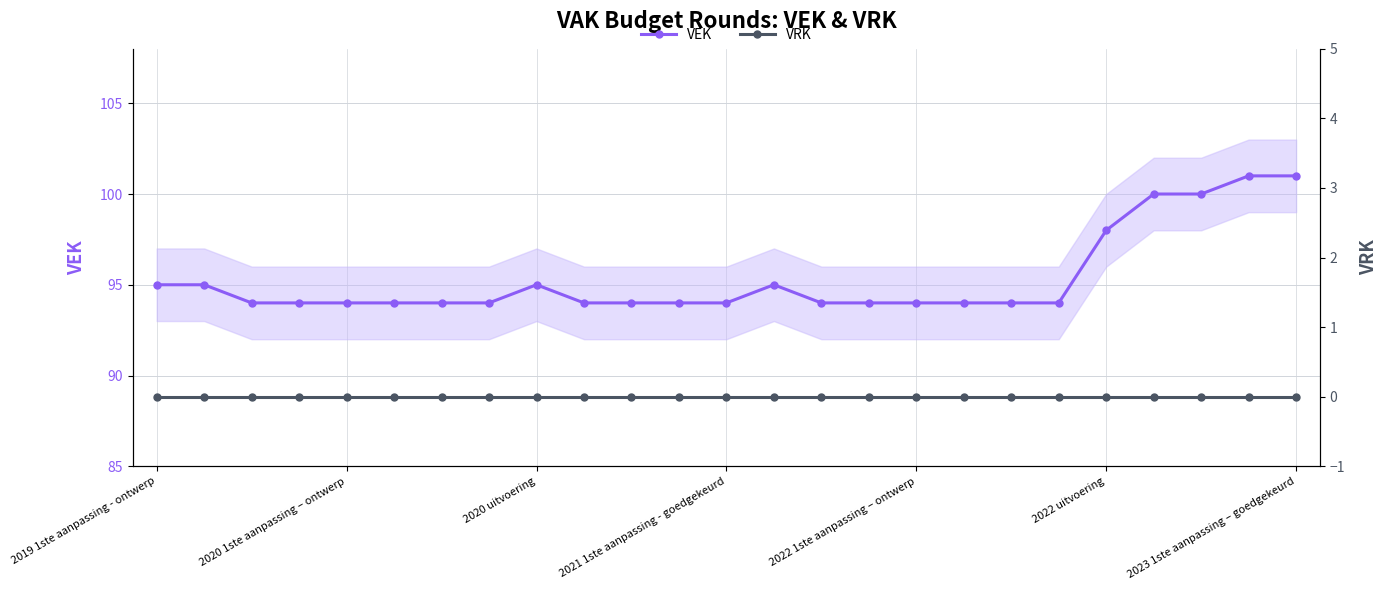

Which series has the largest total across all categories?

VEK